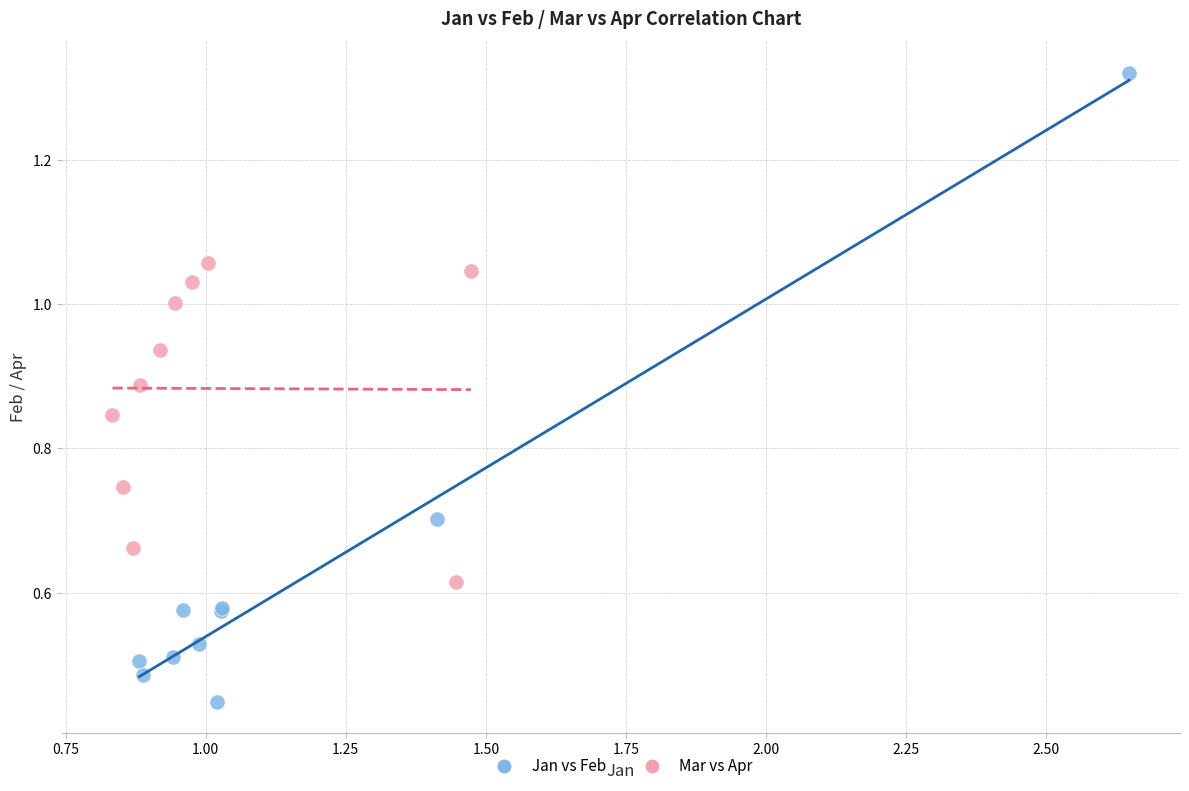

Which series contains the highest Y value?

Jan vs Feb